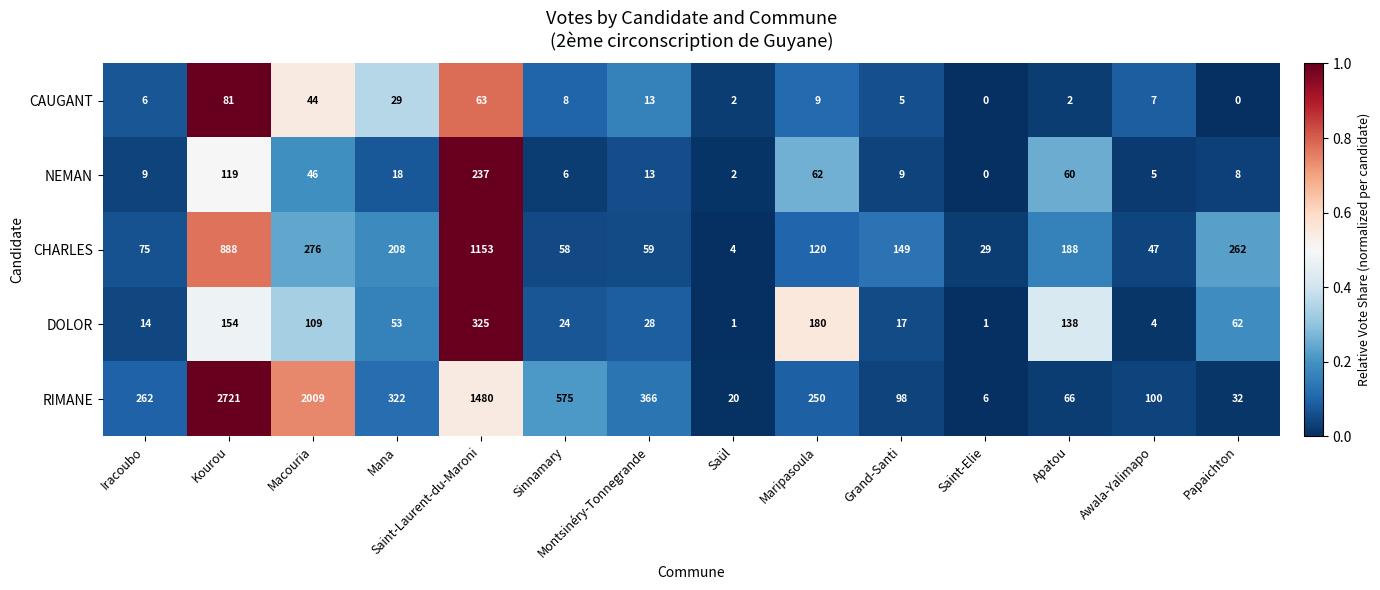

What is the greatest value displayed?

2721